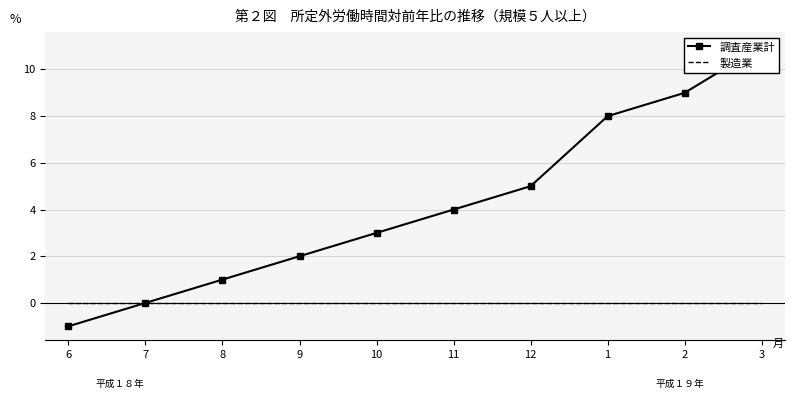

How many distinct data groups are displayed?

2